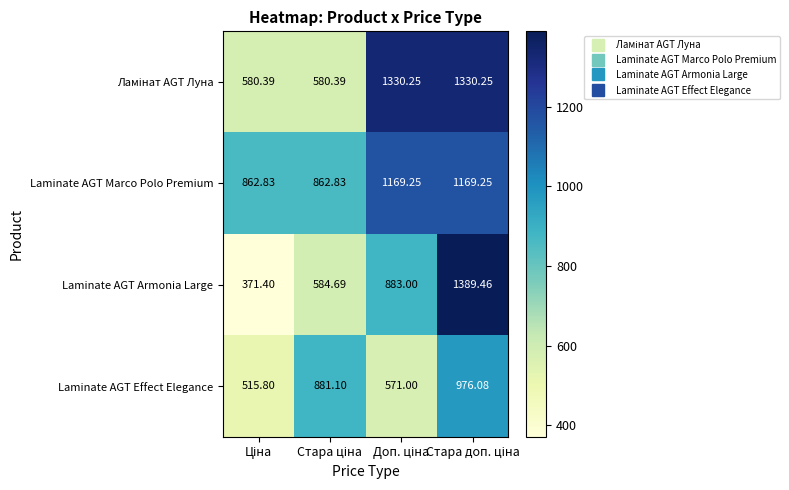

Which series has the largest total across all categories?

Laminate AGT Marco Polo Premium